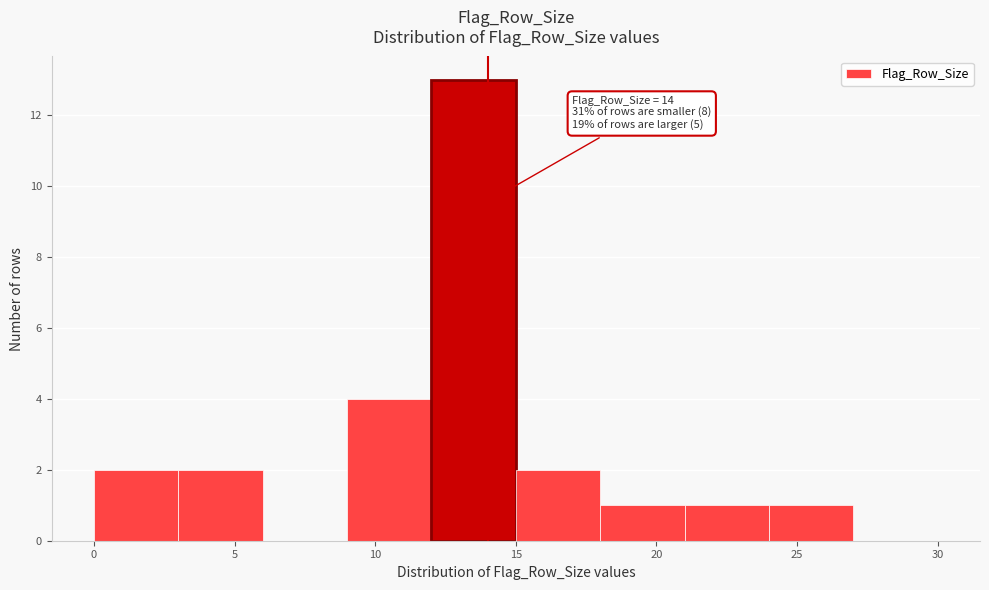

Which range on the x-axis has the tallest bar?

12 to 15